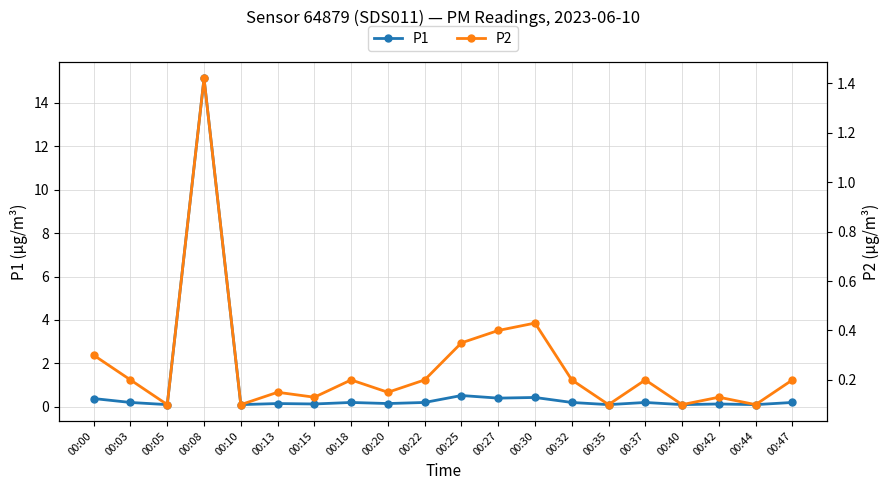

How many interior local valleys does the P1 series have?

8